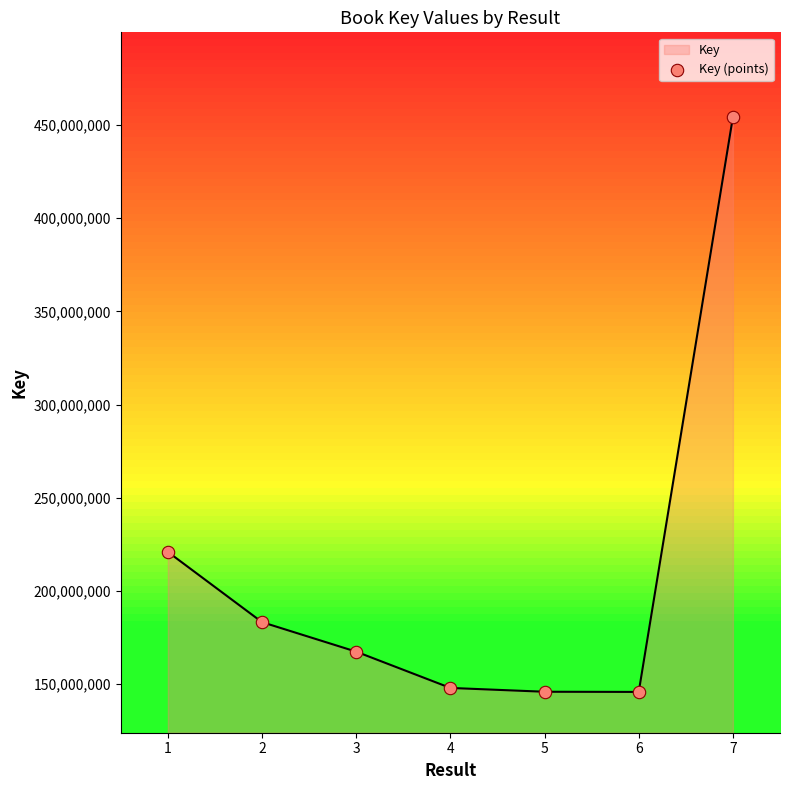

Which has a higher value, 2 or 6?

2